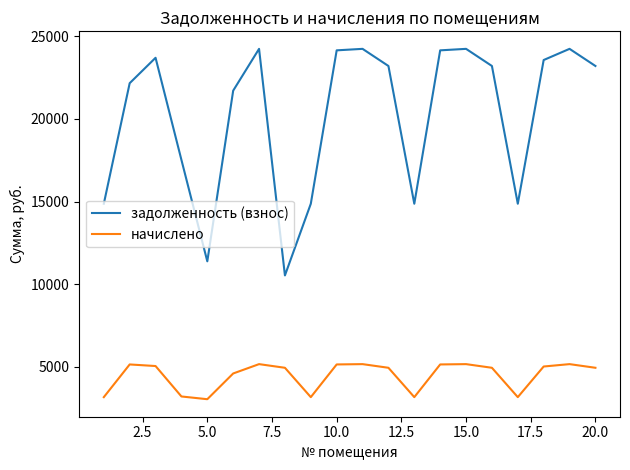

How many values in the задолженность (взнос) series exceed 23199?

11